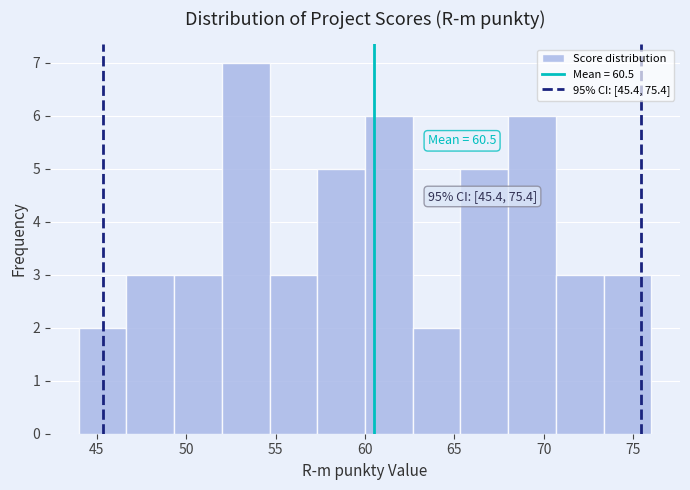

Which range on the x-axis has the tallest bar?

52.0 to 54.5